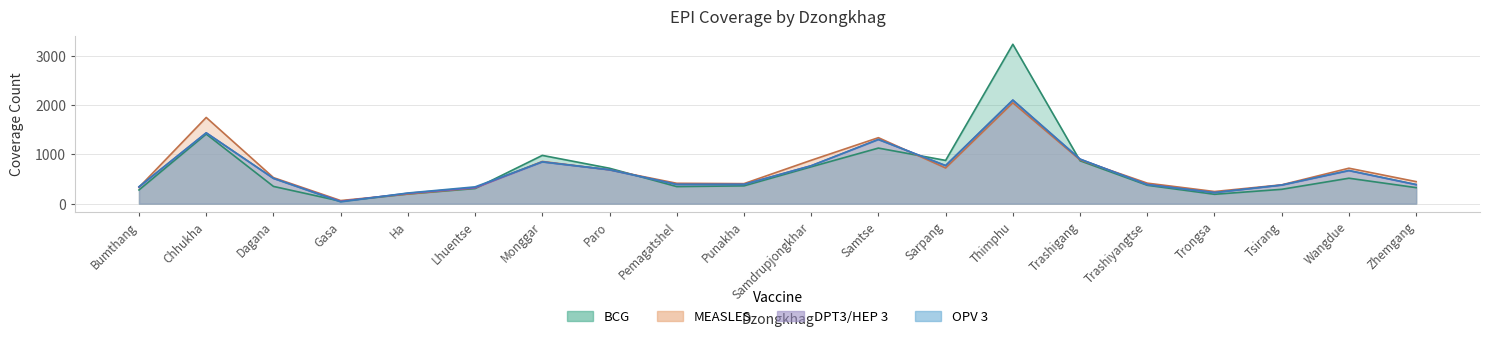

True or false: OPV3 has a value of 467 at Wangdue.

False